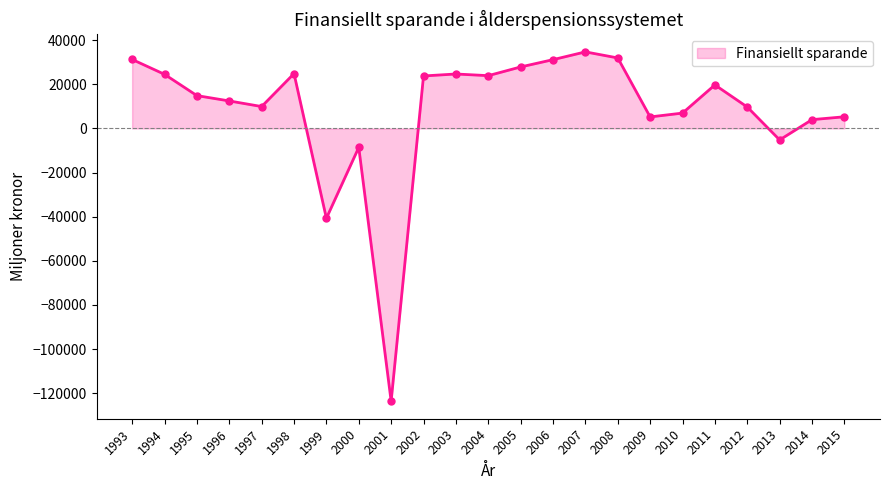

What is the change in value from 2006 to 2010?

-24215